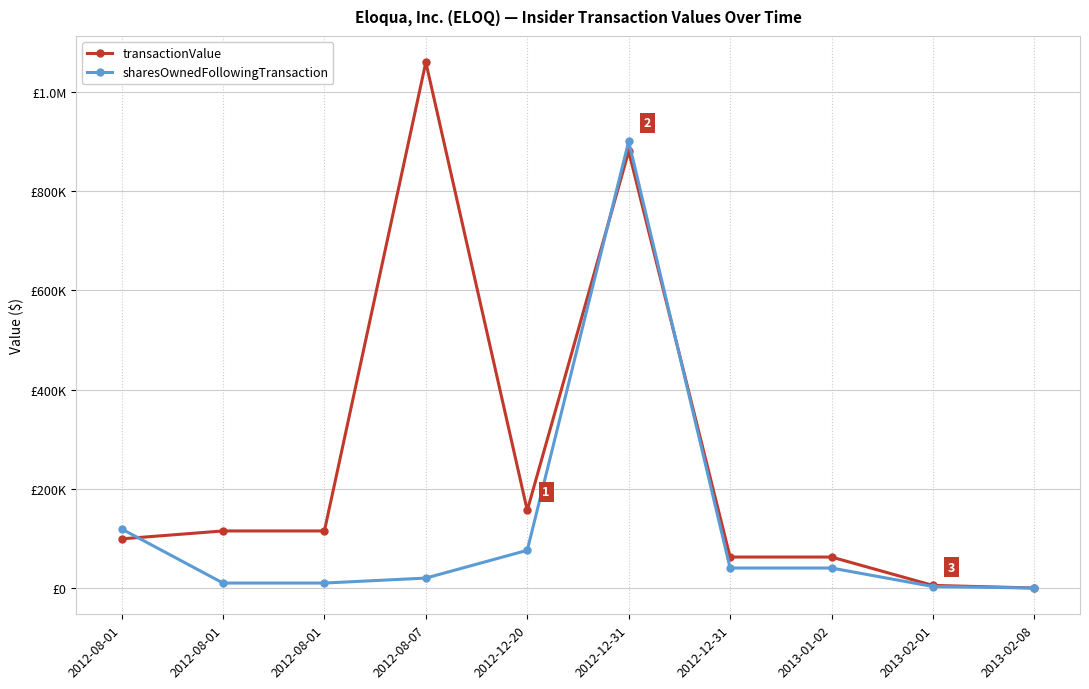

Is this an area chart (filled region under the line)?

No